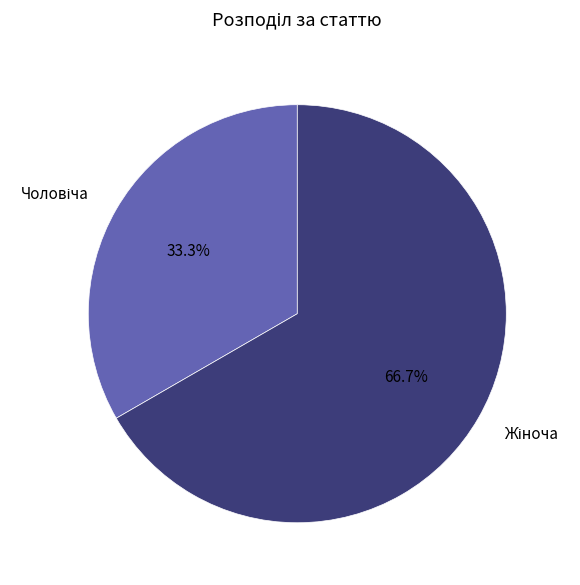

Is there a majority slice in this chart?

Yes